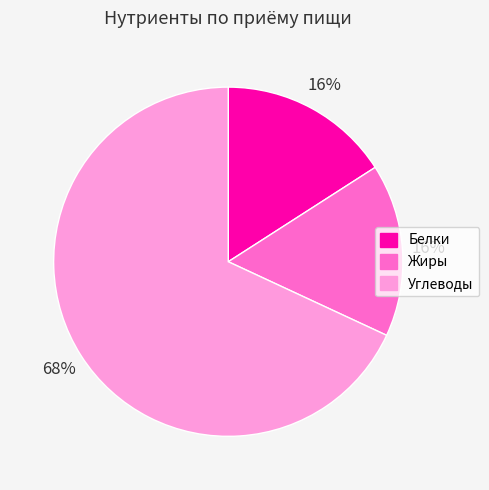

What is the largest slice in the pie chart?

Углеводы